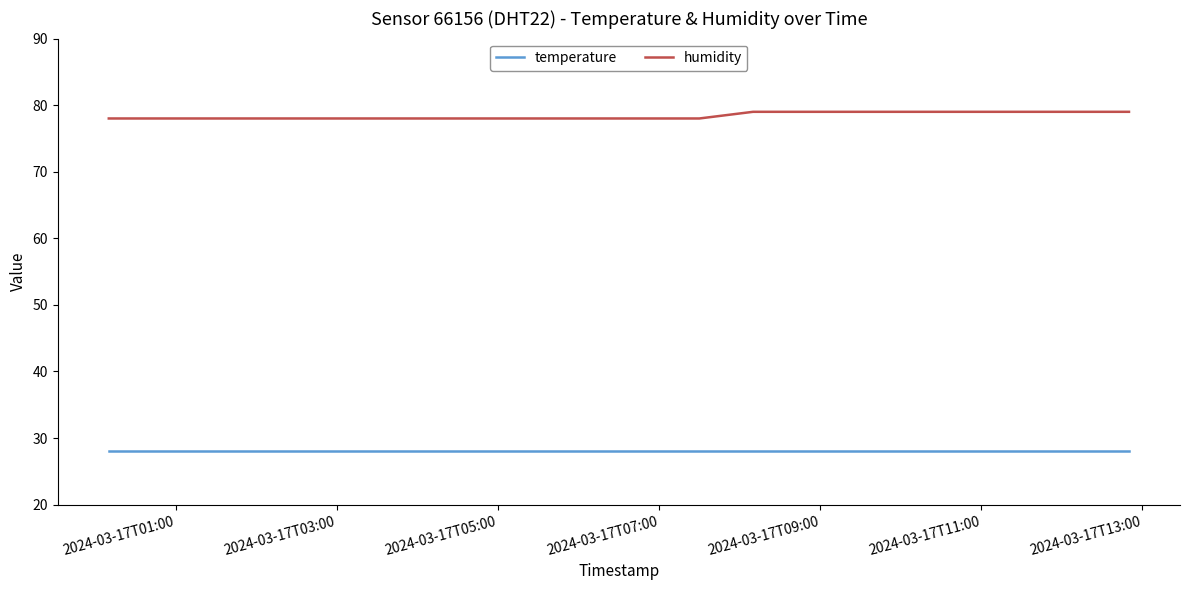

Which series has the largest total across all categories?

humidity